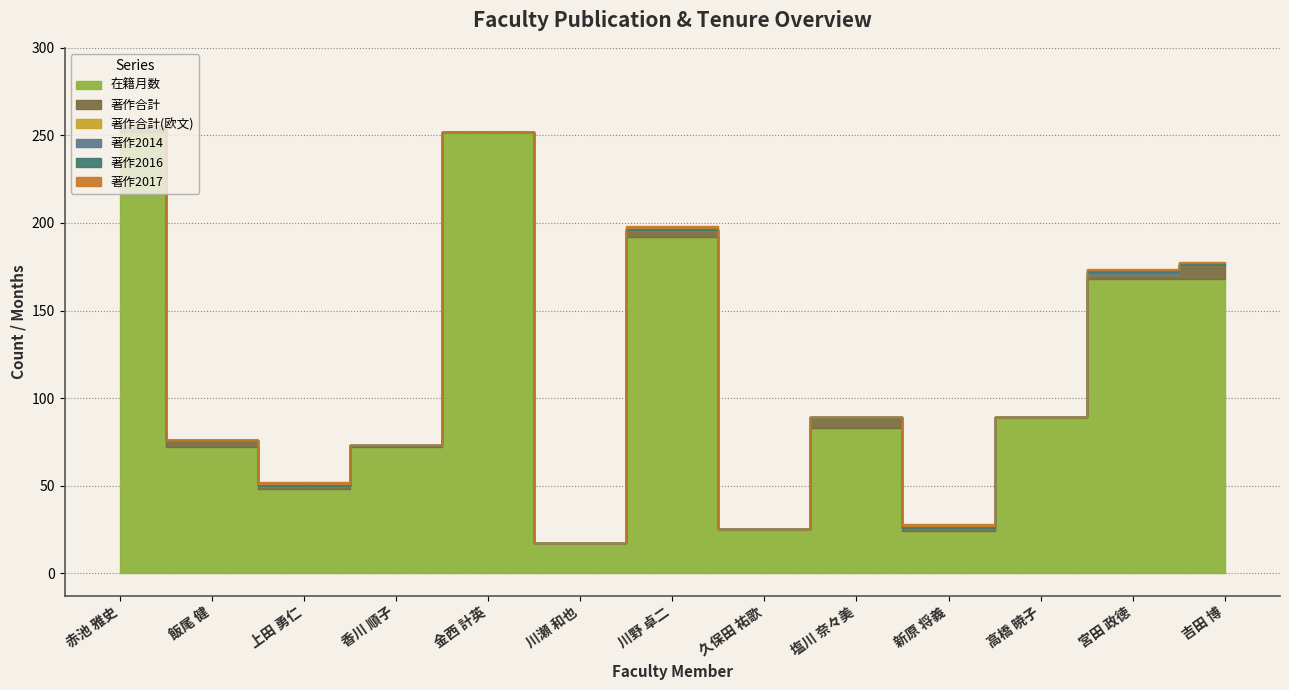

What is the difference between the second highest and second lowest values in the 著作合計 series?

6